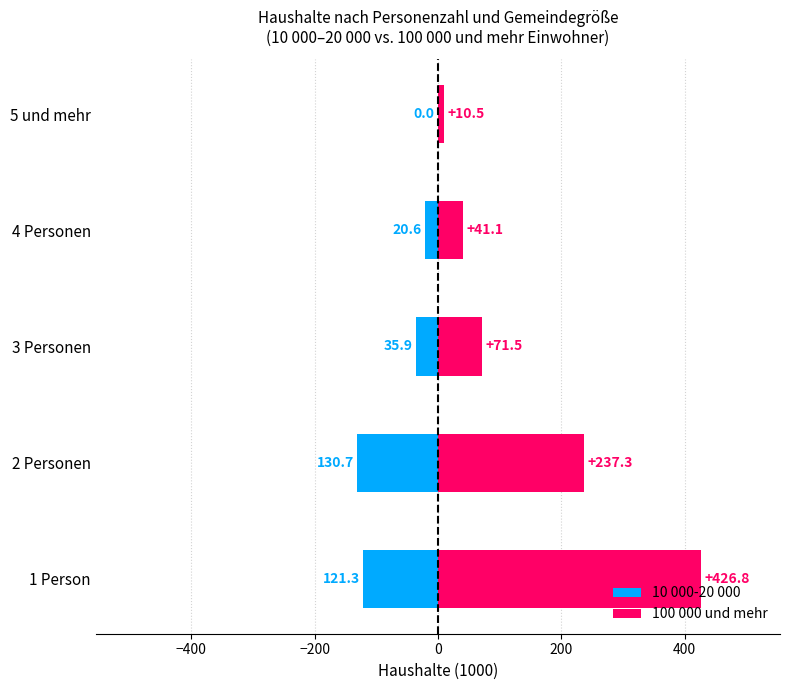

Between 2 Personen and 5 und mehr, which series saw the biggest shift?

100 000 und mehr